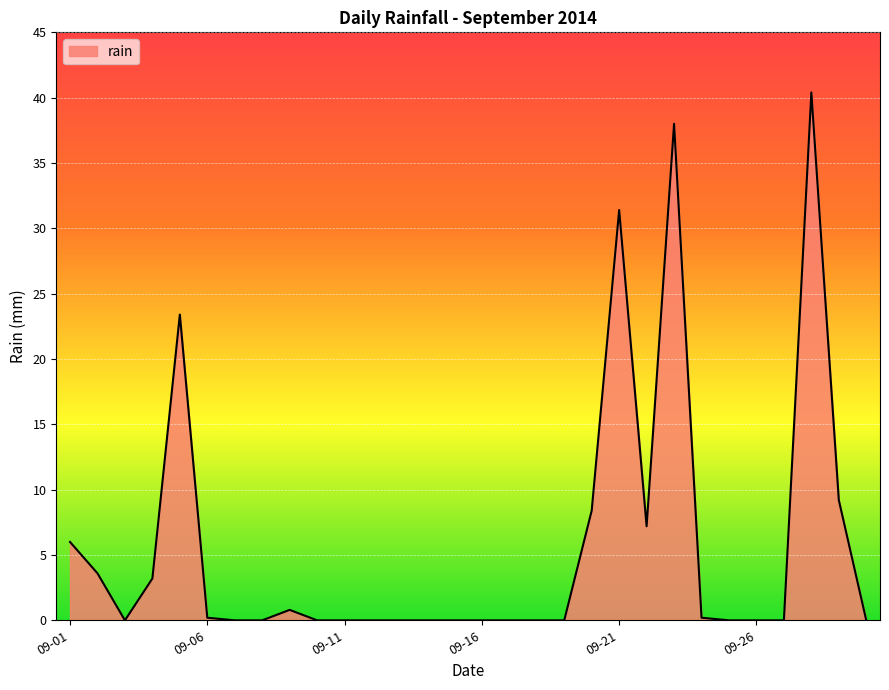

What is the difference between the maximum and minimum values?

40.4